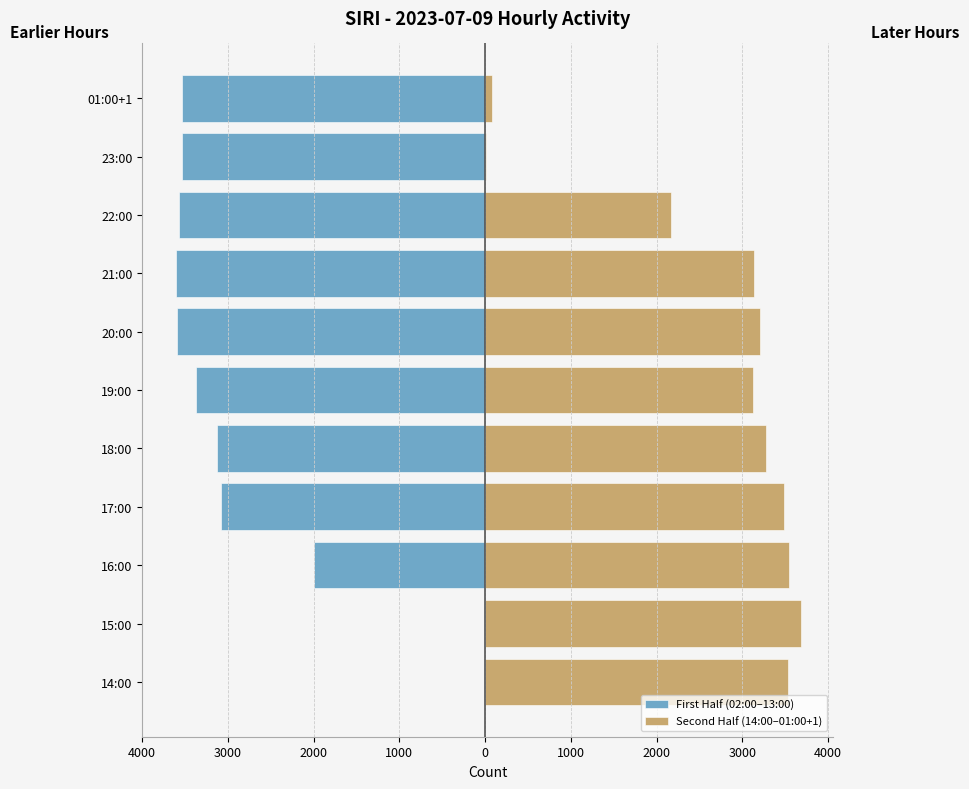

The value of First Half (02:00–13:00) at 19:00 is -3372. True or false?

True